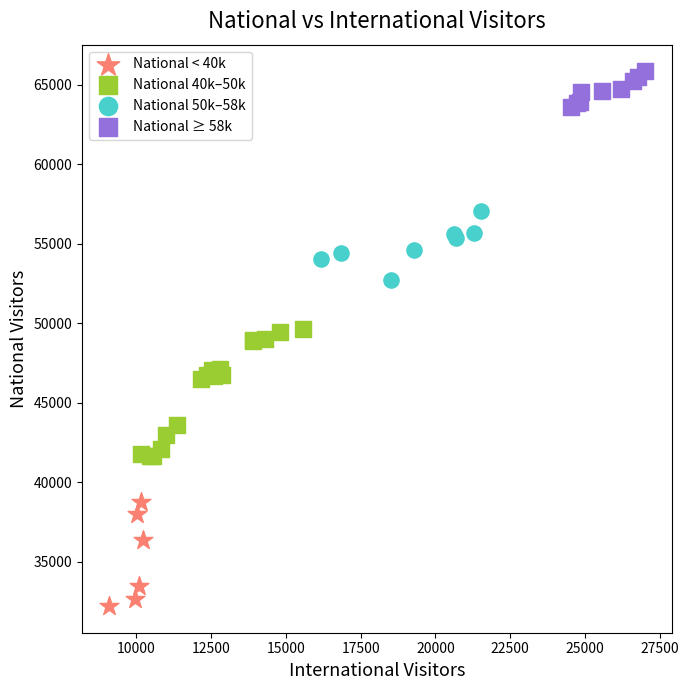

Which series reaches the maximum Y coordinate?

National ≥ 58k